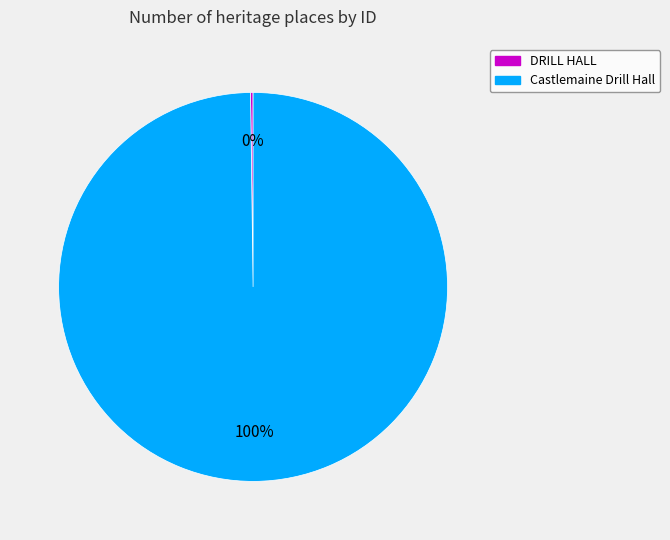

To the nearest percent, what is the average slice percentage?

50%